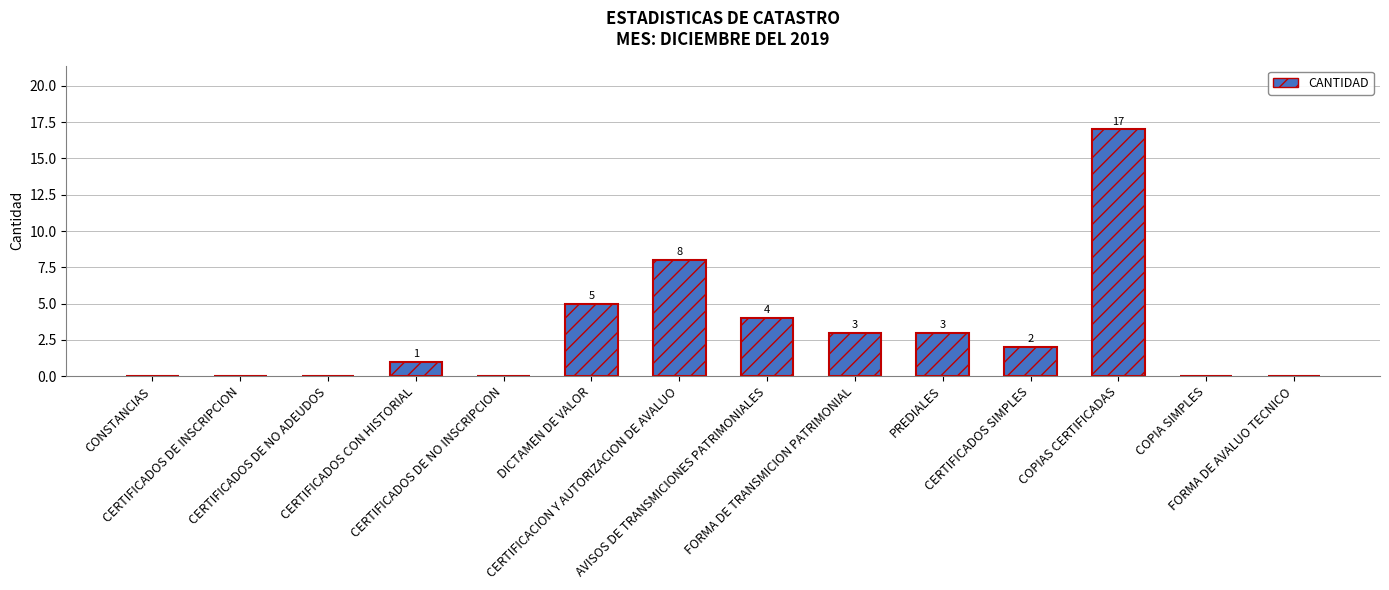

What is the greatest value displayed?

17